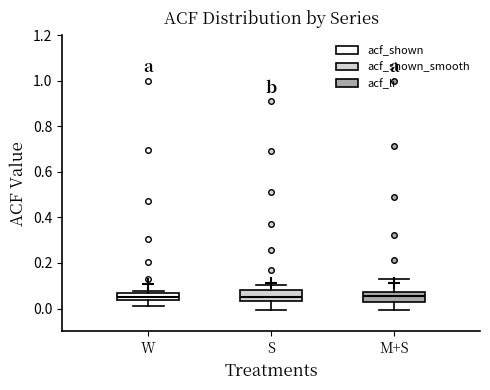

Reading left to right, transcribe this box plot: for each box, give where its median line is, the range the box spans, and where its two whiskers end, as read against the y-axis. The values are not printed on the chart, so give them approximately, as read against the axis.

W: median 0.04 (inside the box), box 0.04 to 0.06, whiskers 0.02 to 0.08
S: median 0.06, box 0.04 to 0.08, whiskers 0.00 to 0.10
M+S: median 0.06, box 0.04 to 0.08, whiskers 0.00 to 0.14